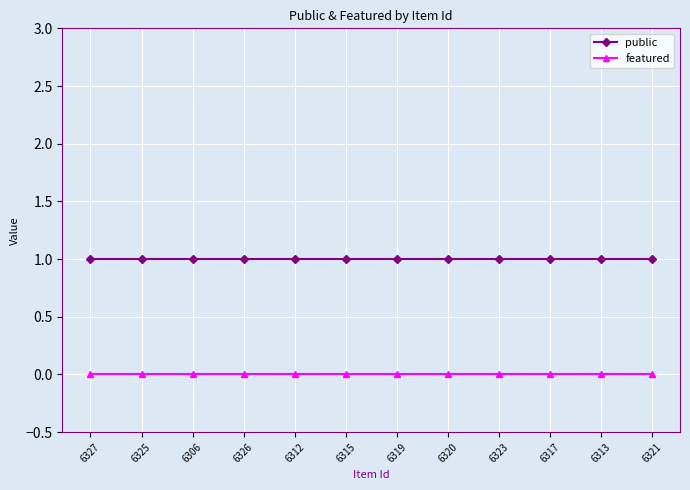

At 6321, list the series in order from smallest to largest.

featured, public